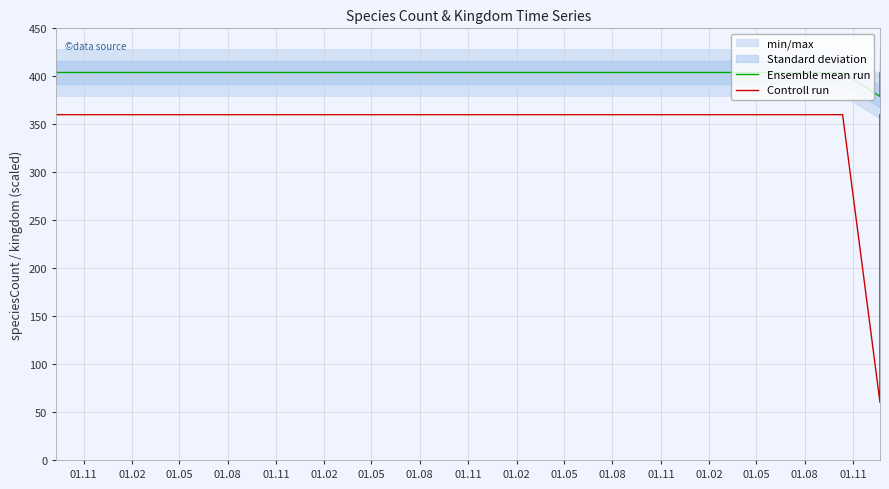

Does the chart display data point markers on the line(s)?

No